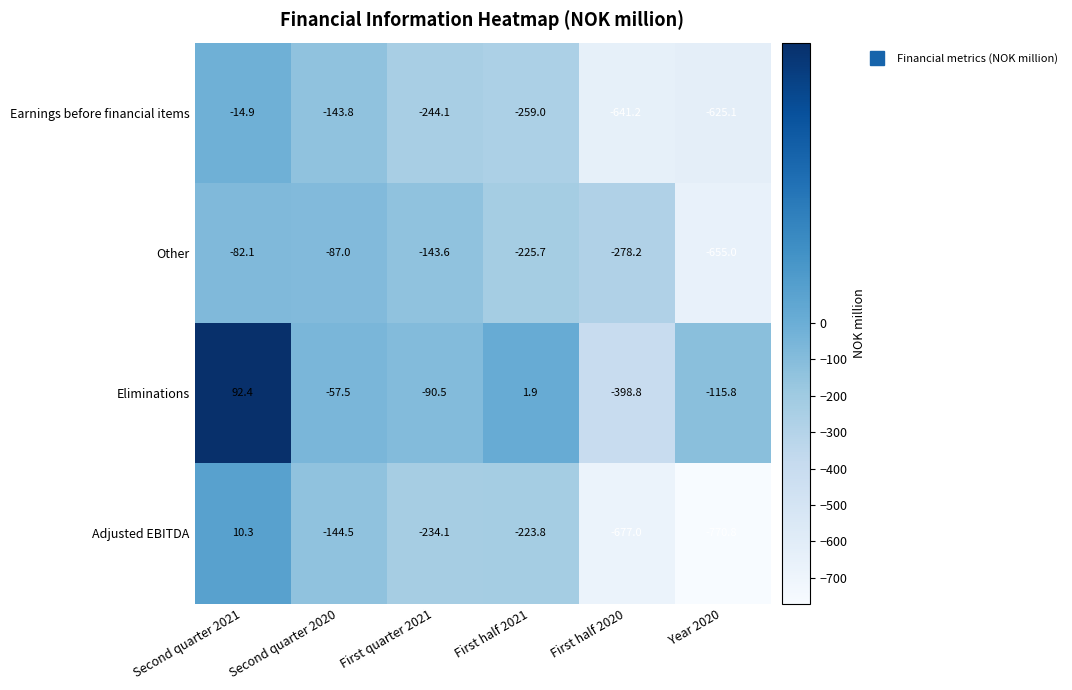

At which label does Eliminations first exceed -57?

Second quarter 2021